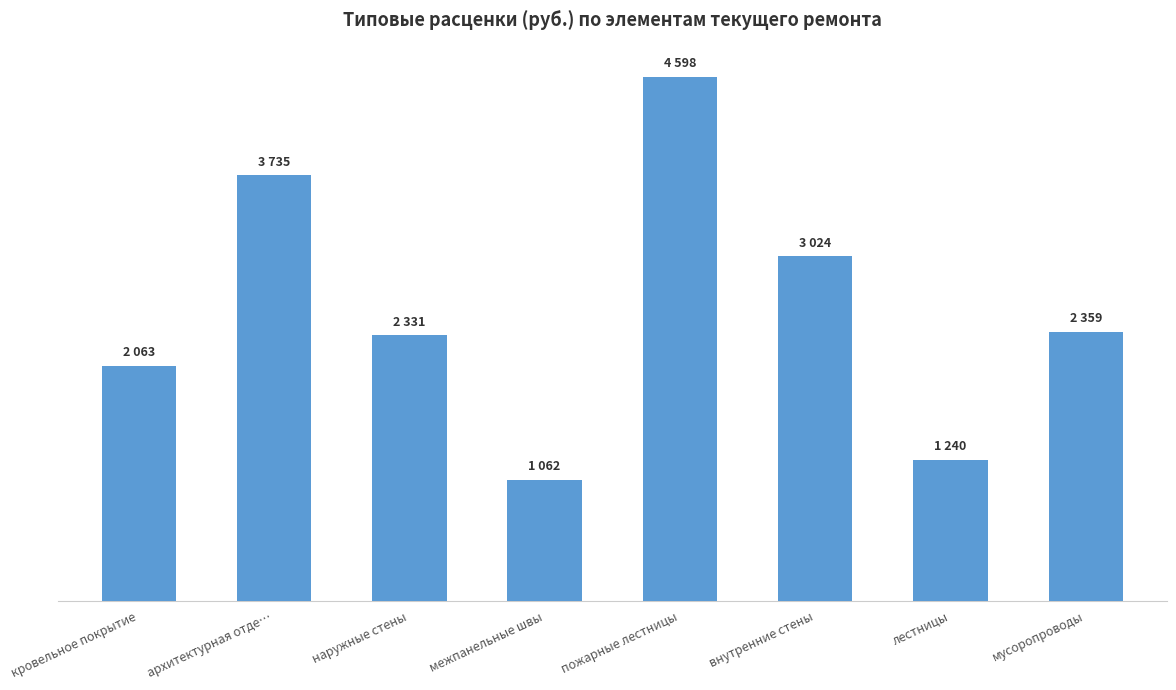

Where does the data first go above 2359?

архитектурная отде…